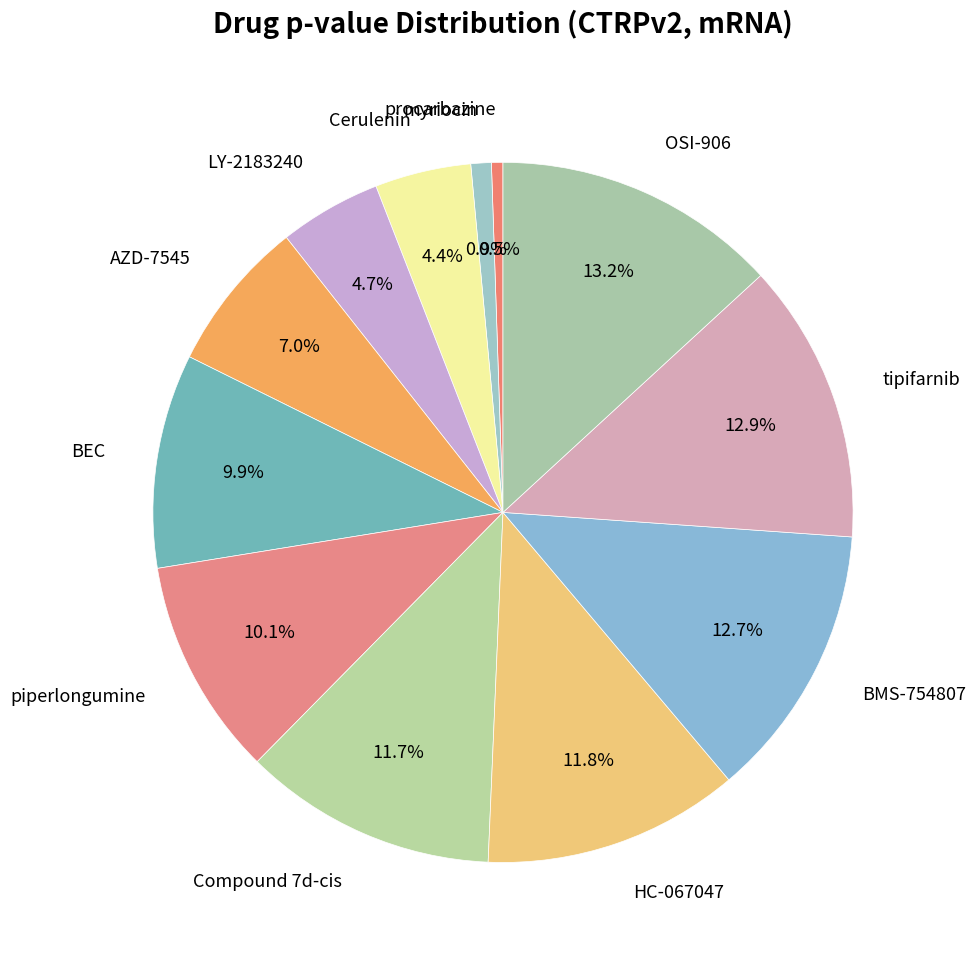

How many segments does this pie chart have?

12